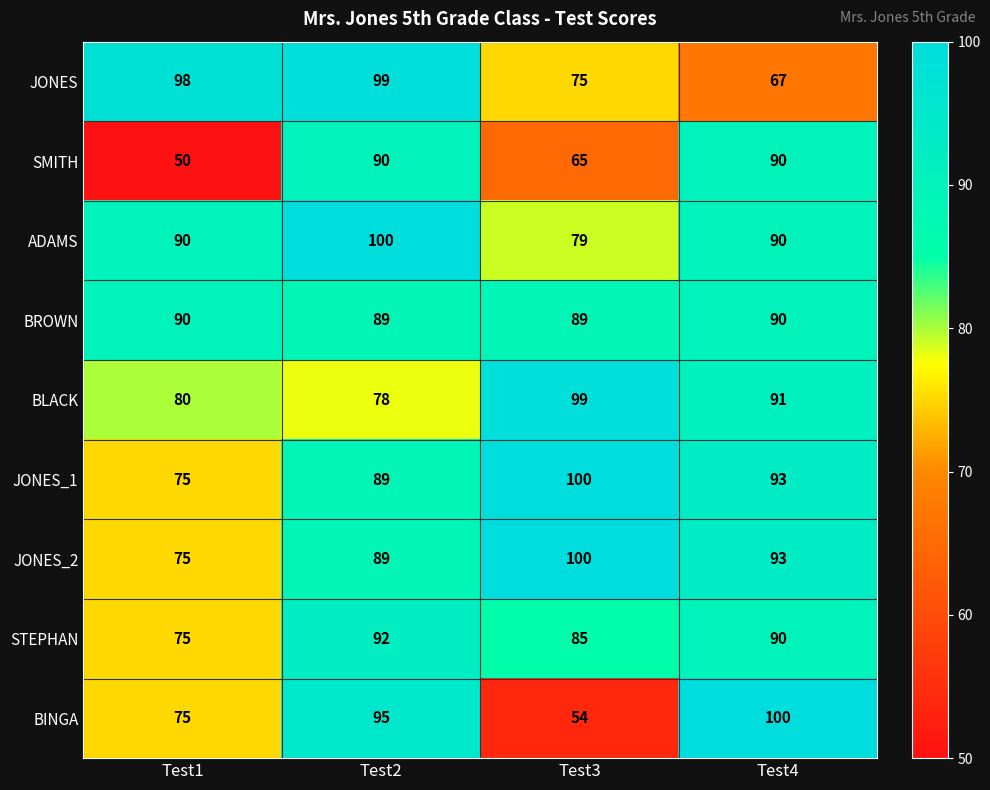

Between Test1 and Test4, which series saw the biggest shift?

SMITH